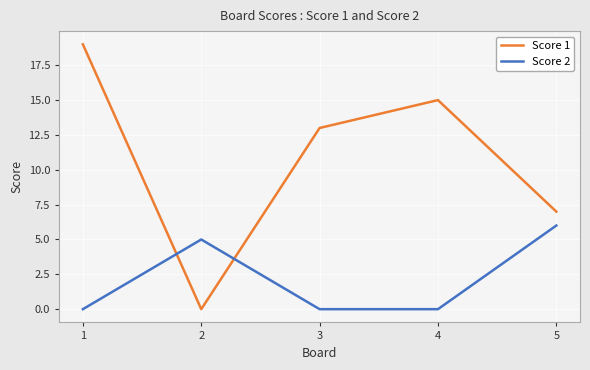

At which category is the sum across all series the highest?

1